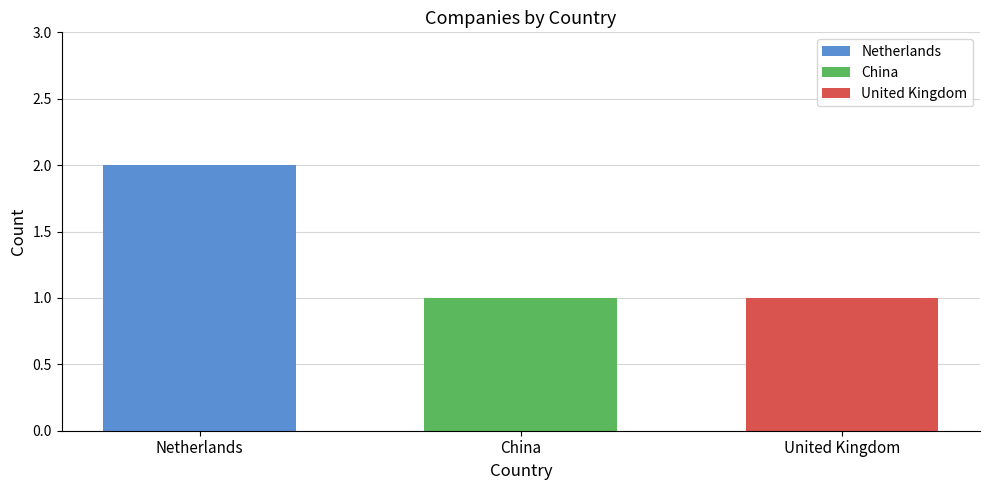

Rank the categories by Netherlands value from lowest to highest.

China